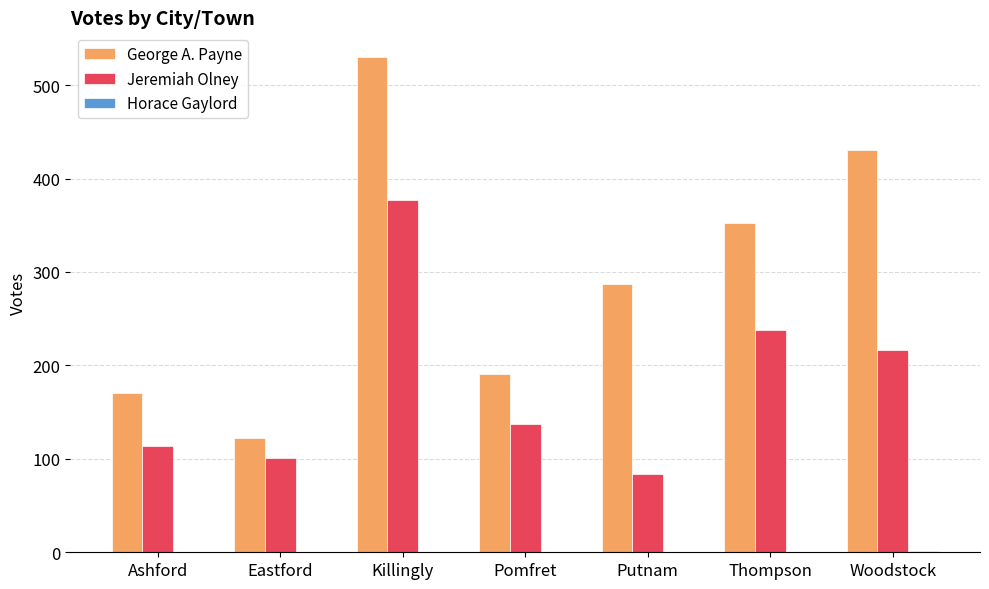

What is the total value across all series at Putnam?

371